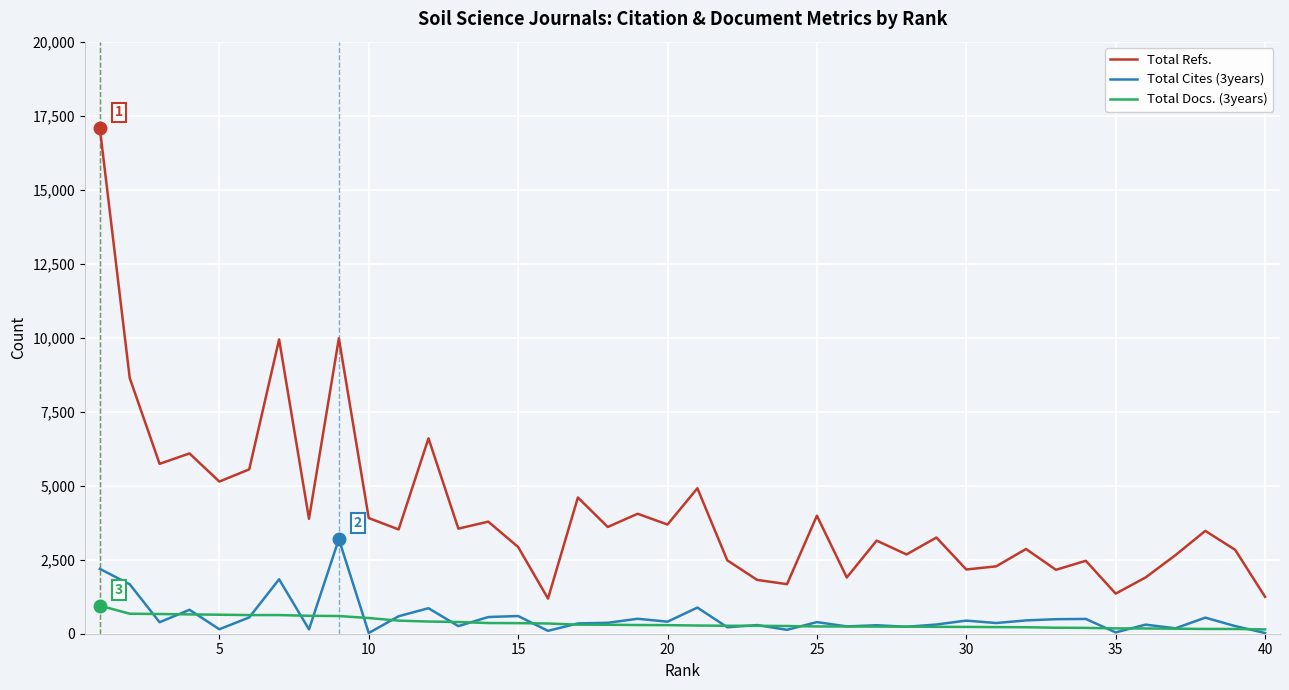

True or false: Total Cites (3years) and Total Refs. intersect in this chart.

False